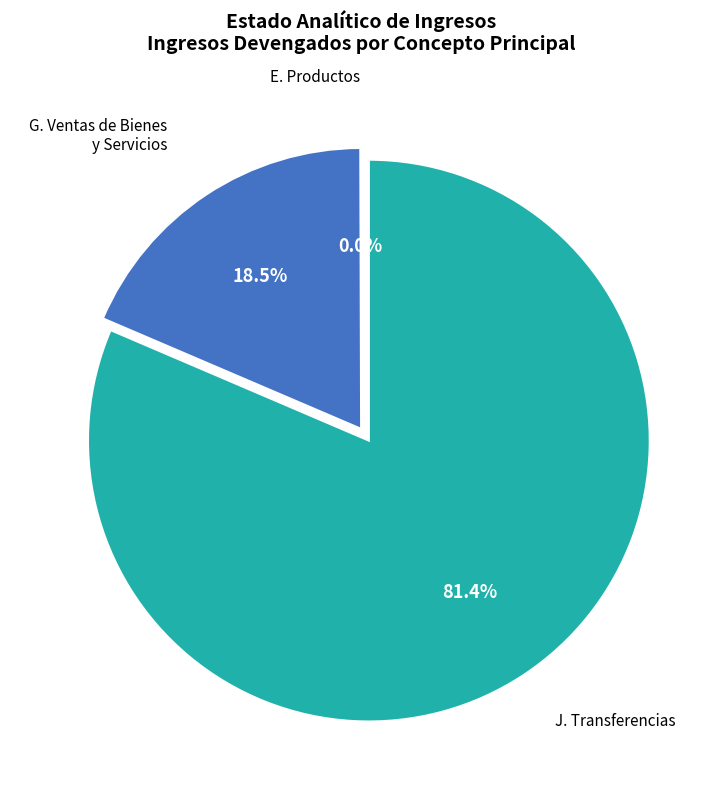

Which category has the biggest portion of the pie?

J. Transferencias